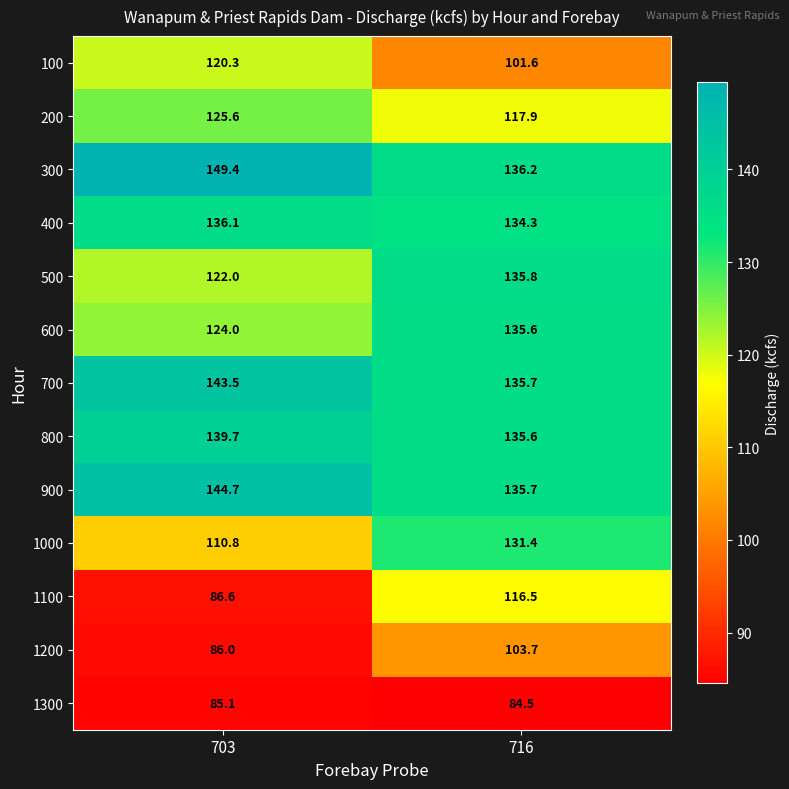

At how many categories does at least one series exceed 128?

2